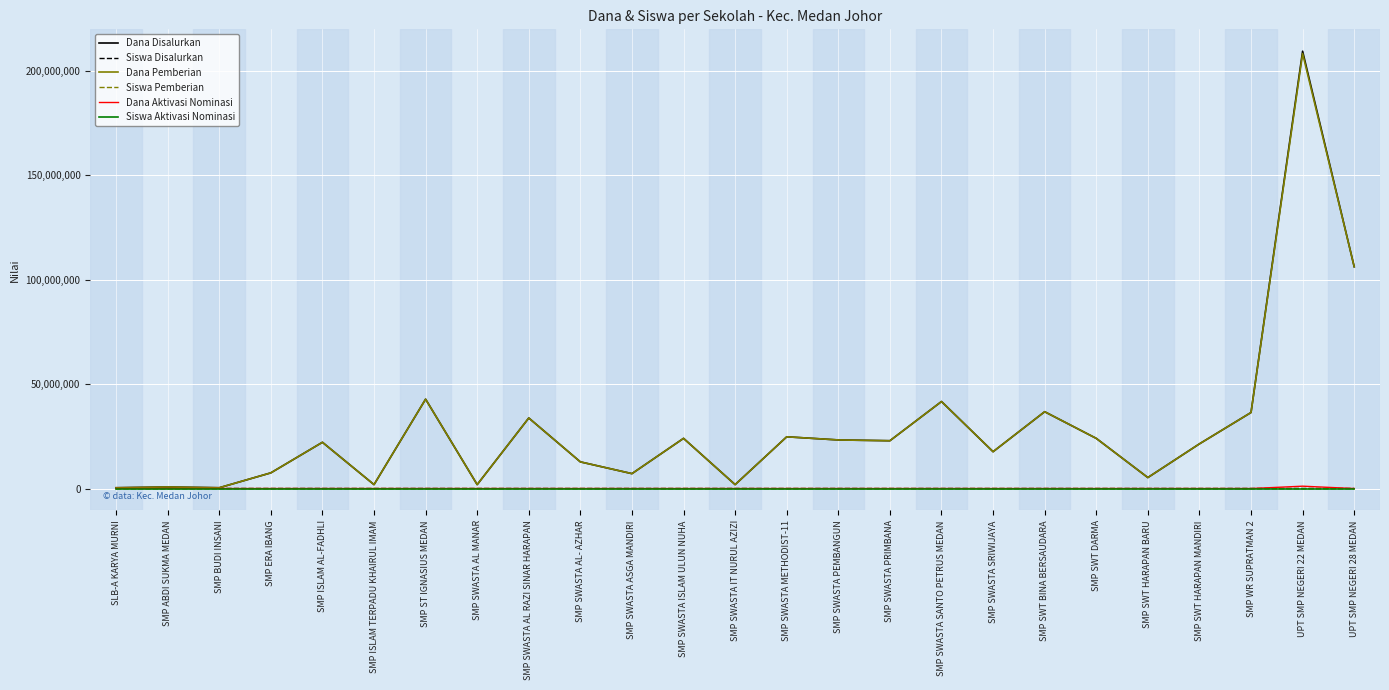

Which series has the widest spread of values?

Dana Disalurkan